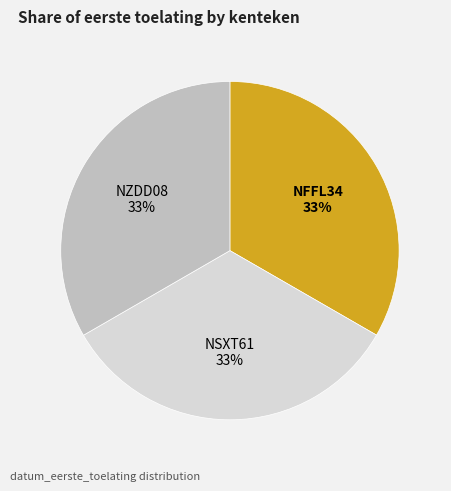

Approximately how many times larger is the value at NFFL34 compared to NSXT61?

1.0